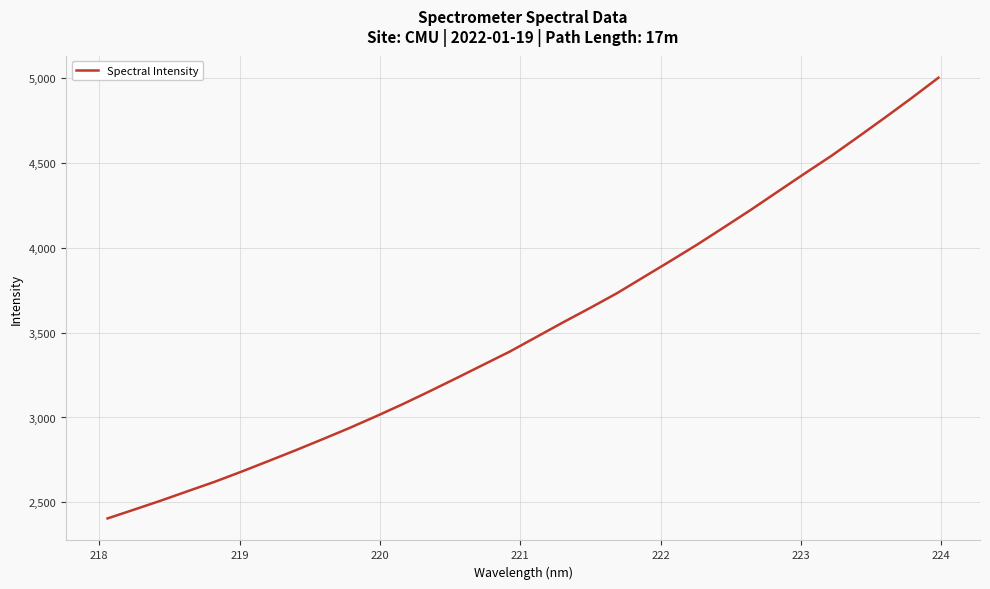

What is the maximum value shown in the chart?

5001.4